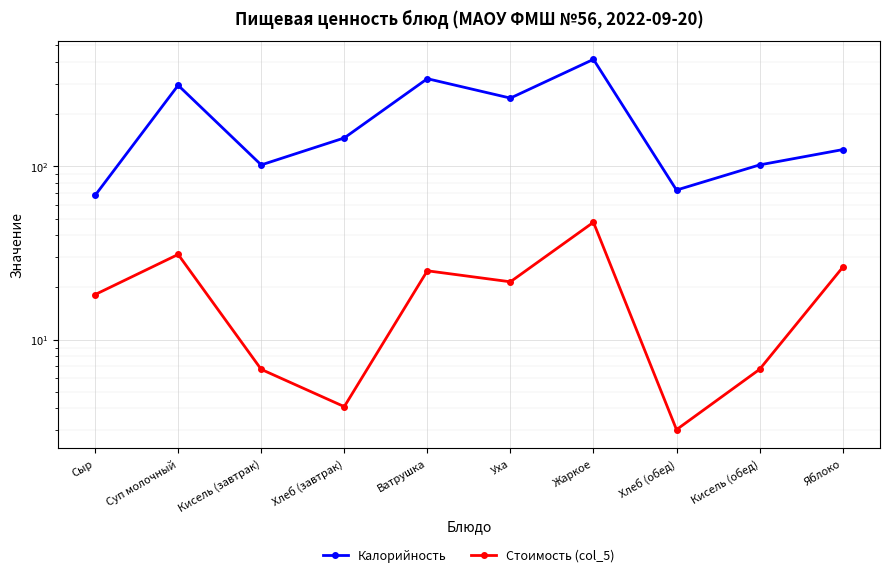

Rank the series at Кисель (обед) from highest to lowest value.

Калорийность, Стоимость (col_5)